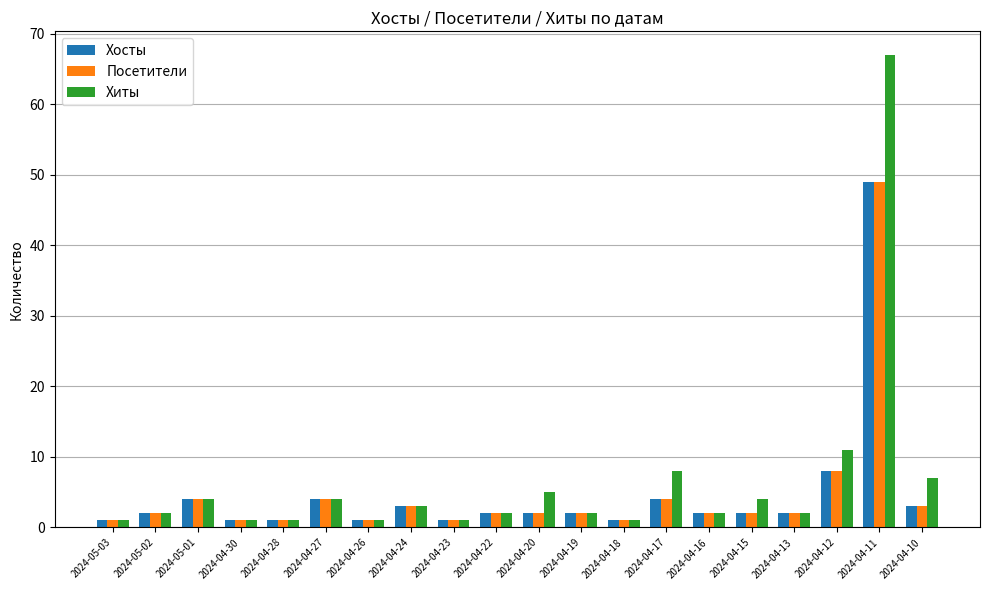

What is the maximum value shown in the chart?

67